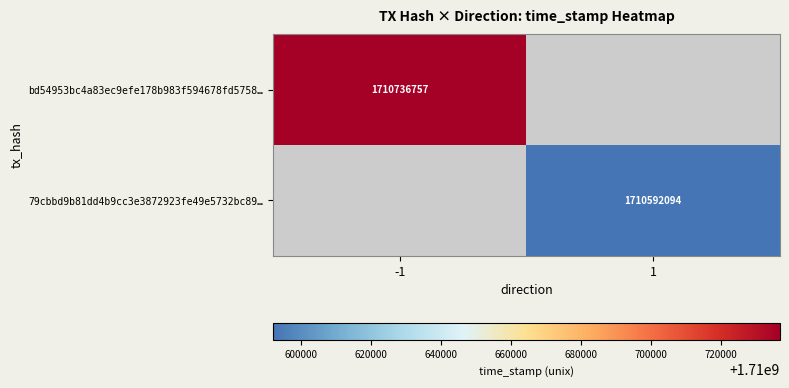

True or false: 79cbbd9b81dd4b9cc3e3872923fe49e5732bc89… has a value of 438452298 at 1.

False